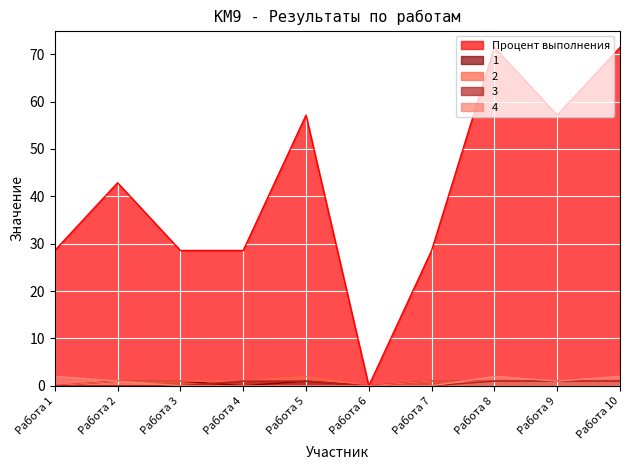

Which category has the highest value in the 1 series?

Работа 2